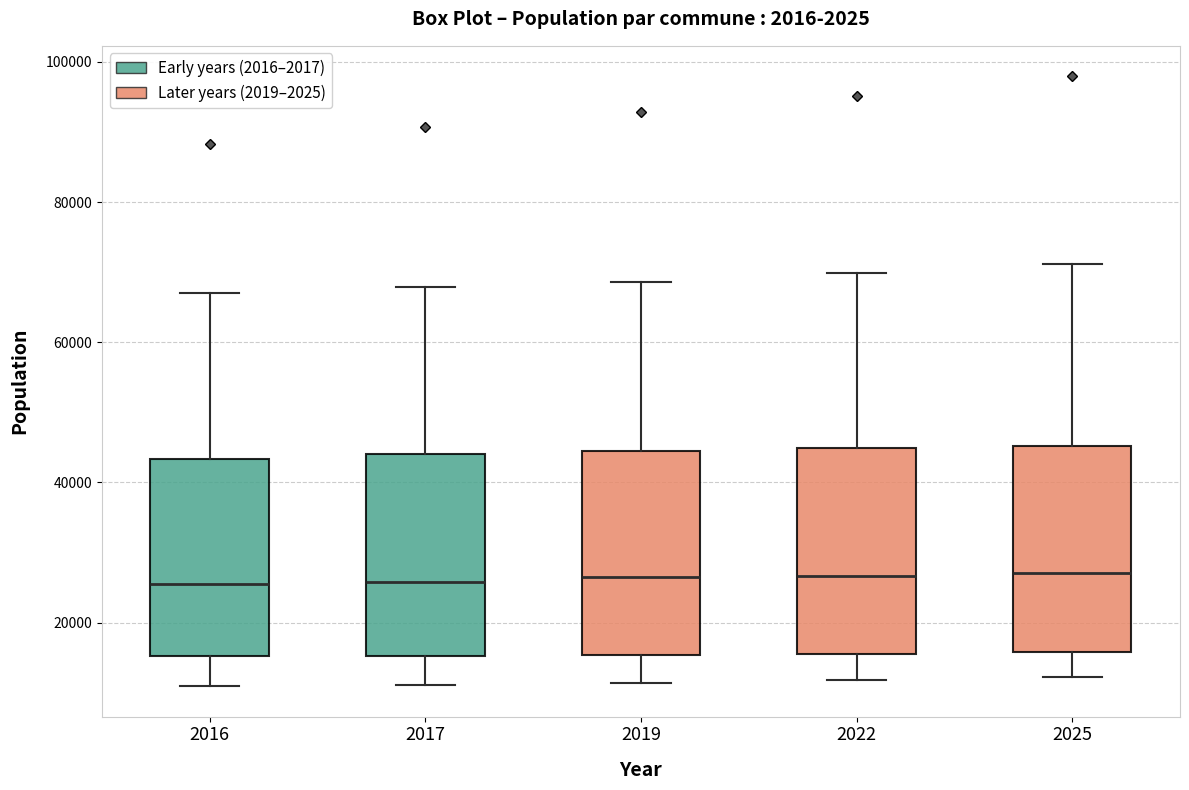

Where does the median line of the box at x = 2025 sit on the y-axis? The values are not printed on the chart, so give them approximately, as read against the axis.

28000